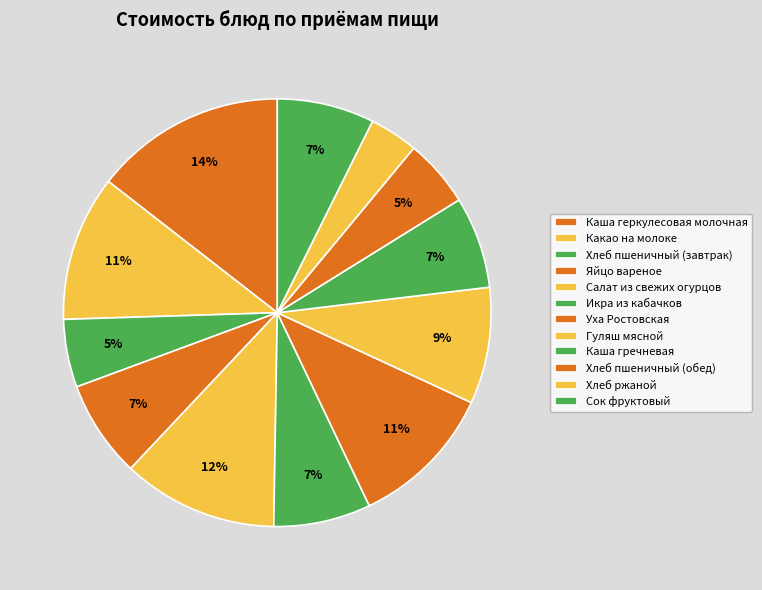

Does Гуляш мясной account for over 50% of the chart?

No